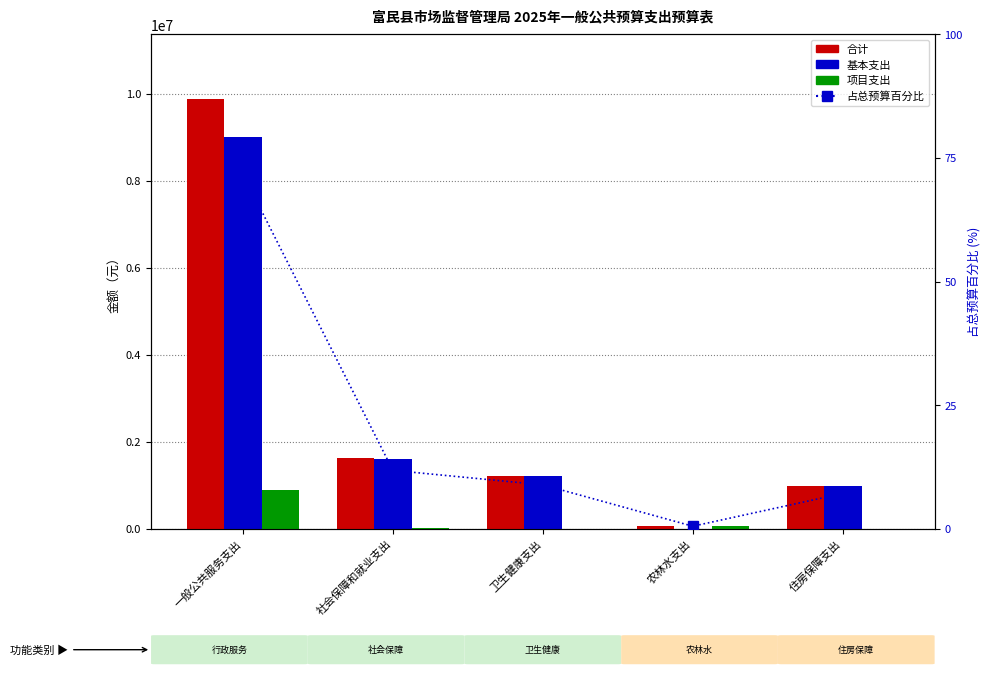

Read the 占总预算百分比 value at 一般公共服务支出.

71.8